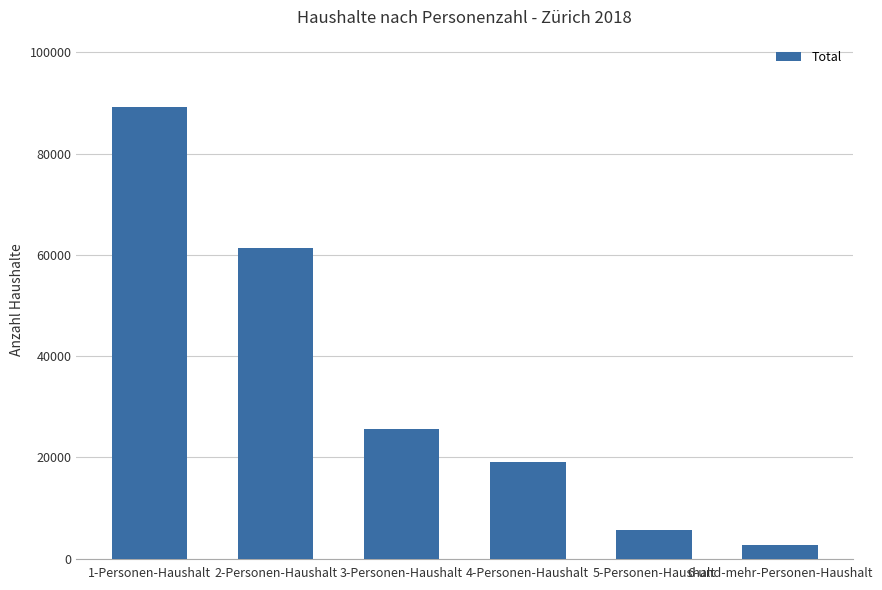

What is the label of the 1st bar from the right?

6-und-mehr-Personen-Haushalt